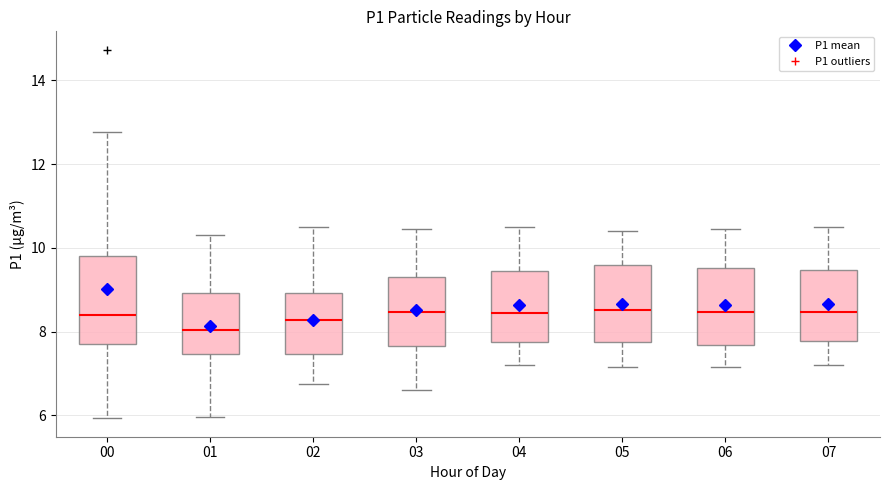

Comparing the boxes themselves (not the whiskers), which one is the tallest?

00